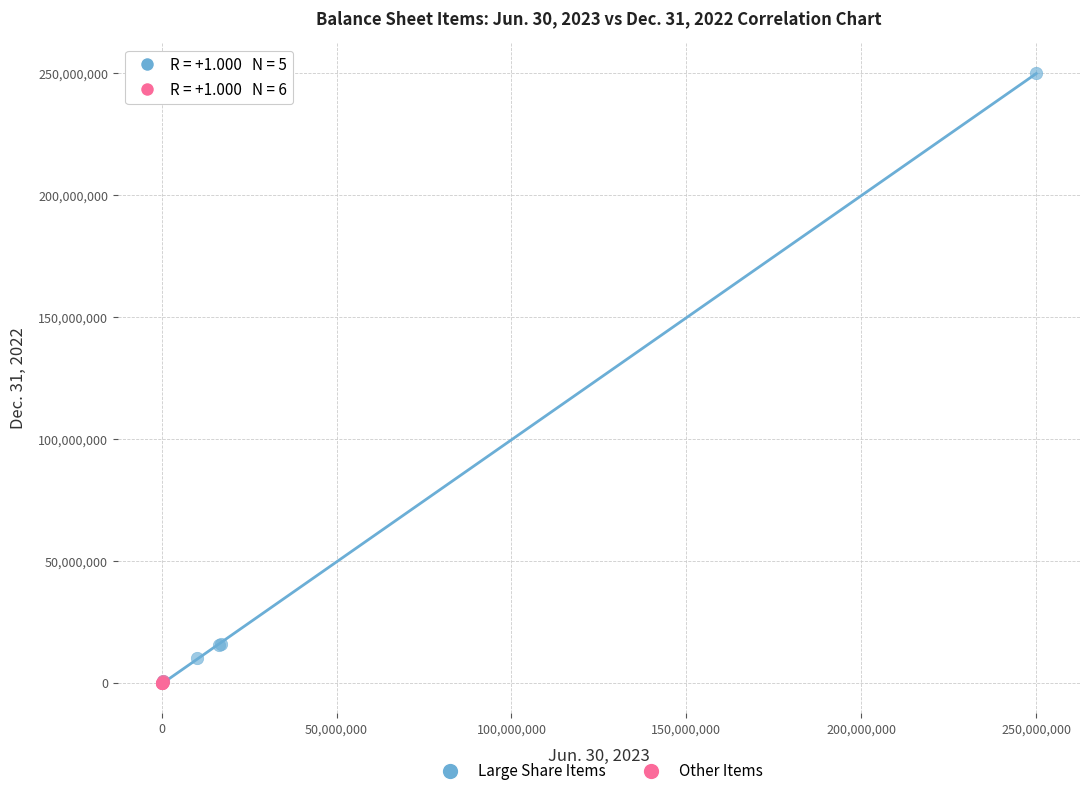

Which series reaches the maximum Y coordinate?

Large Share Items